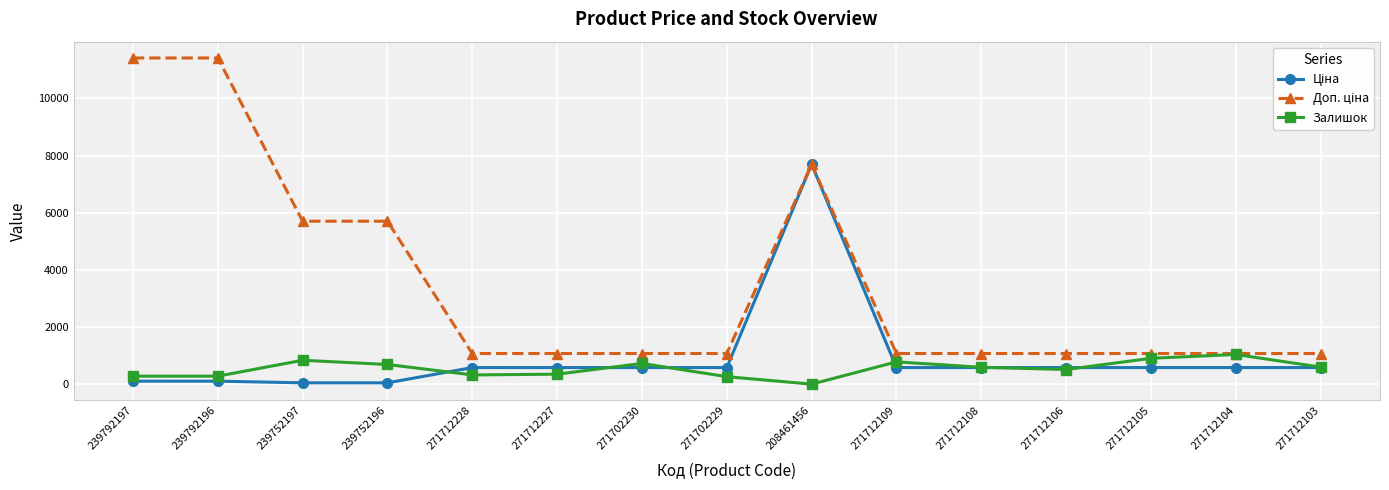

What is the label of the 9th point from the left?

208461456